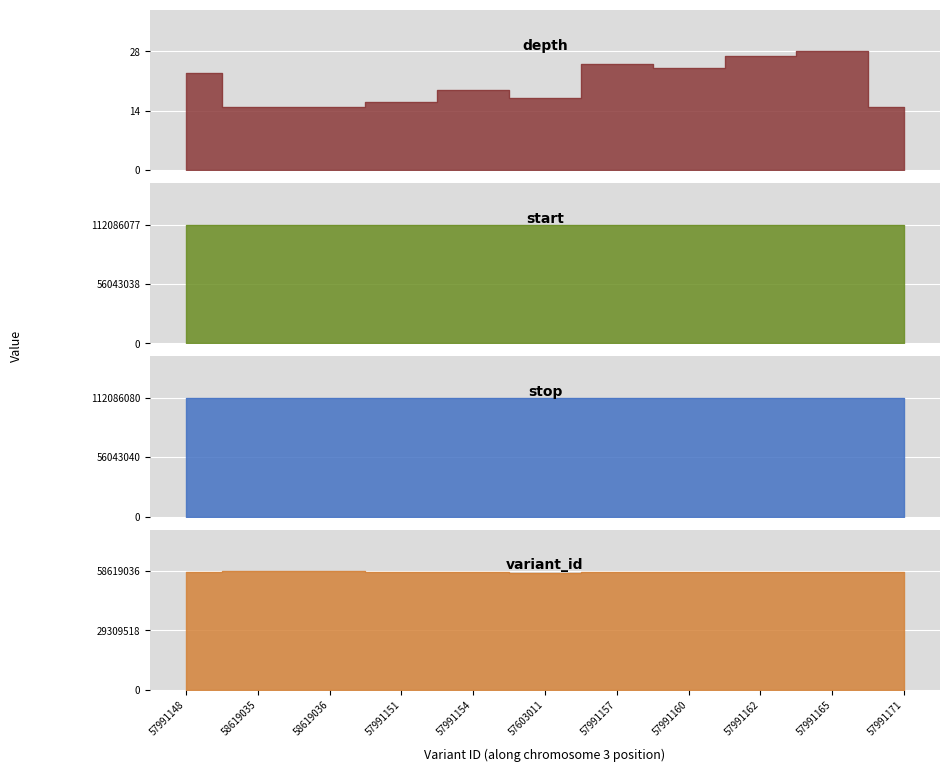

Reading right to left, what are all the values shown in this chart?

depth: 57991171=15	57991165=28	57991162=27	57991160=24	57991157=25	57603011=17	57991154=19	57991151=16	58619036=15	58619035=15	57991148=23
start: 57991171=112086077	57991165=112085364	57991162=112085179	57991160=112084701	57991157=112083766	57603011=112083581	57991154=112083477	57991151=112083412	58619036=112083008	58619035=112083006	57991148=112080993
stop: 57991171=112086080	57991165=112085365	57991162=112085180	57991160=112084702	57991157=112083767	57603011=112083582	57991154=112083478	57991151=112083413	58619036=112083014	58619035=112083014	57991148=112080994
variant_id: 57991171=57991171	57991165=57991165	57991162=57991162	57991160=57991160	57991157=57991157	57603011=57603011	57991154=57991154	57991151=57991151	58619036=58619036	58619035=58619035	57991148=57991148